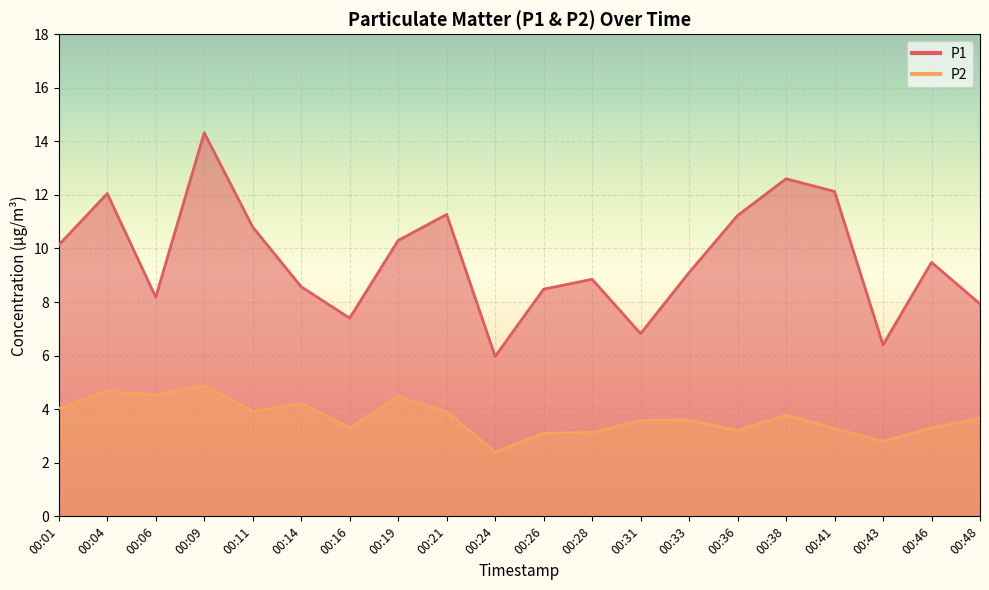

True or false: P1 has more than 1 points higher than both neighbors.

True